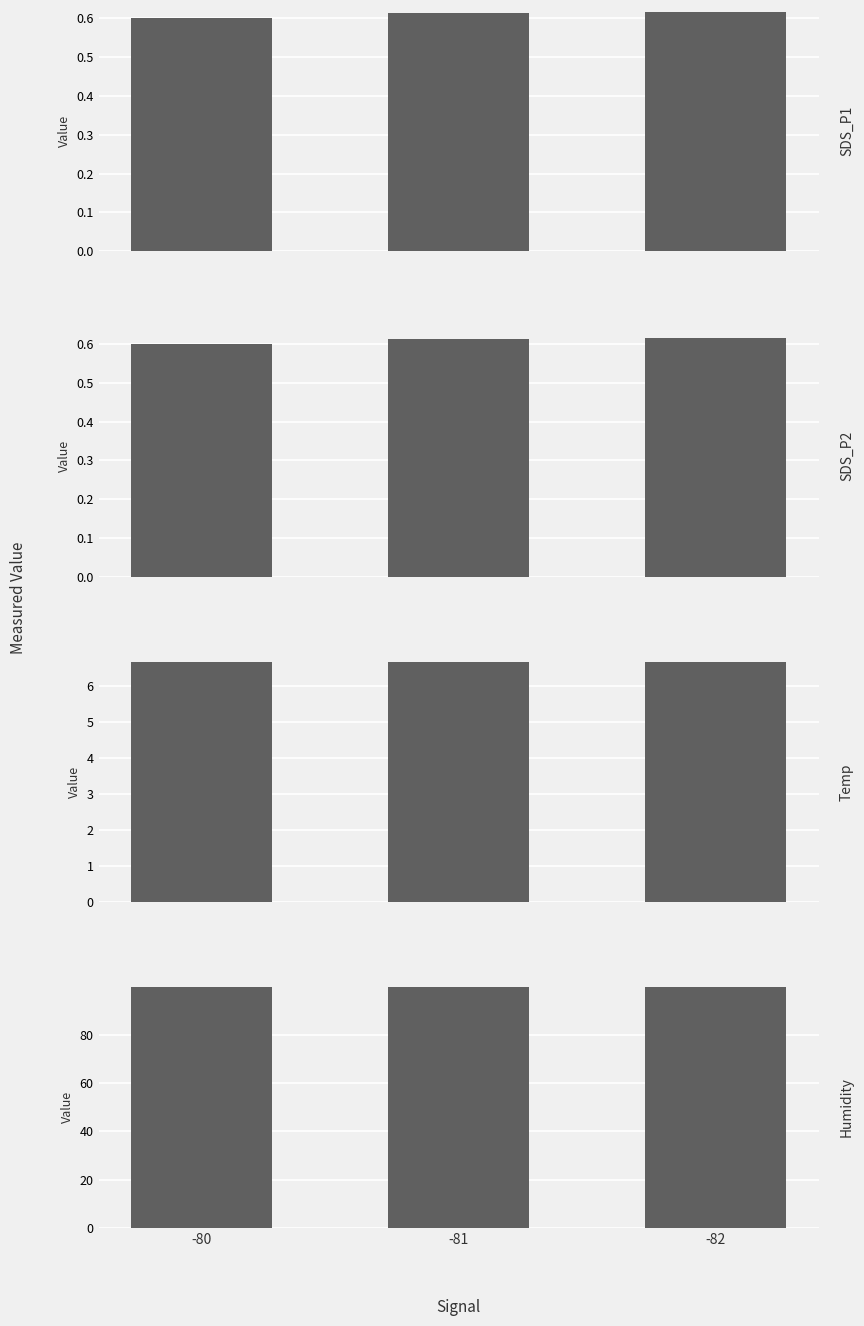

How many groups of bars are there?

3